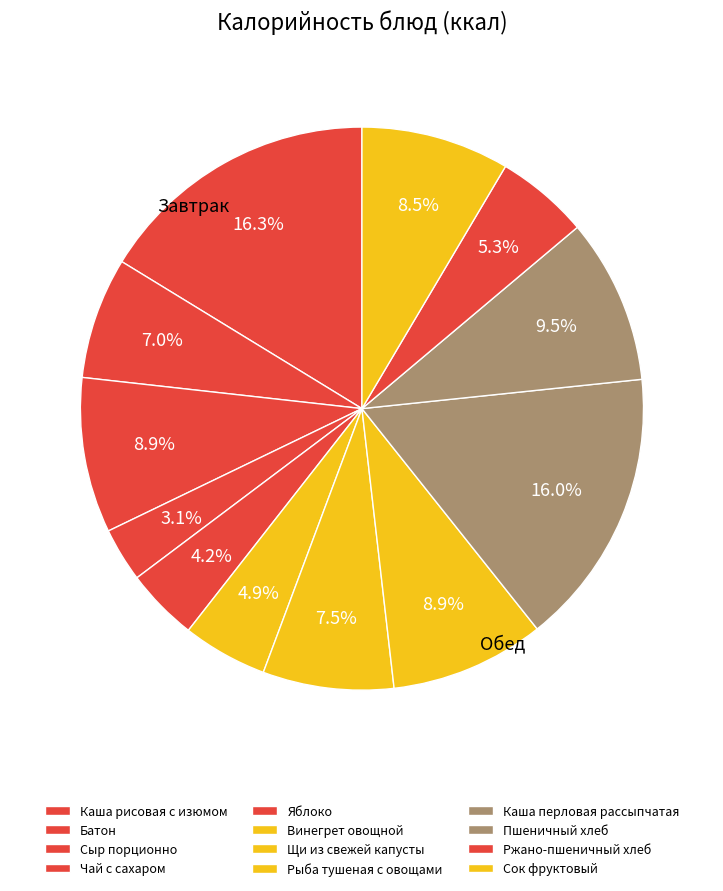

To the nearest percent, what portion does Ржано-пшеничный хлеб represent?

5%